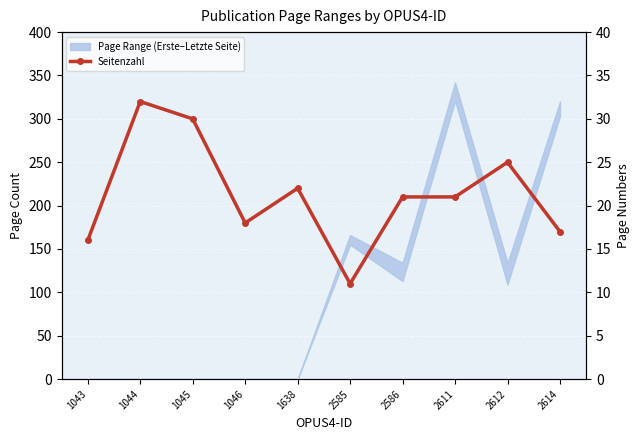

What is the difference between the values at 1638 and 1046?

4